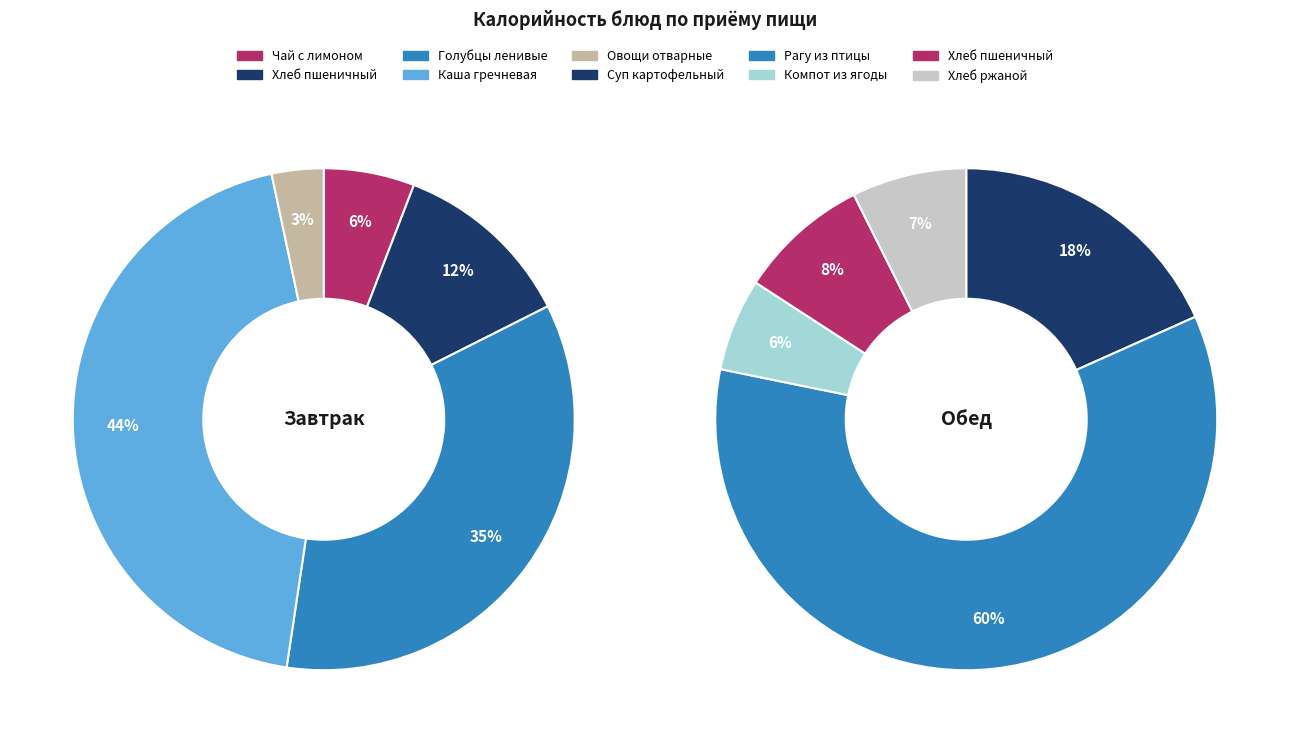

Does any single category account for the majority?

No